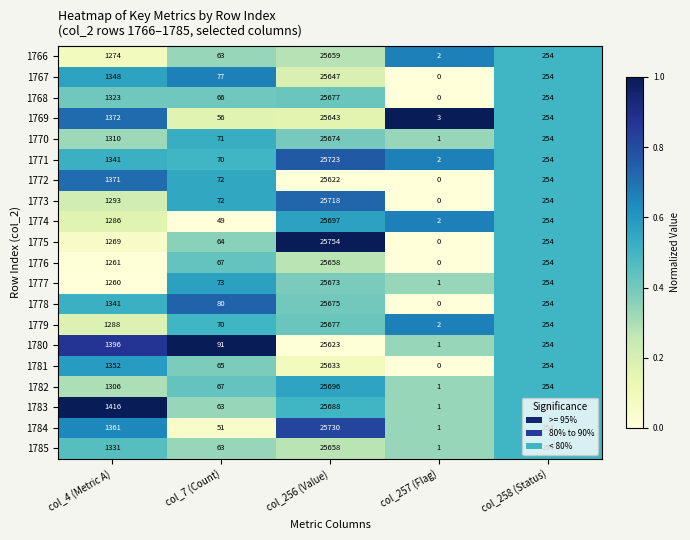

Which series has the widest spread of values?

1775